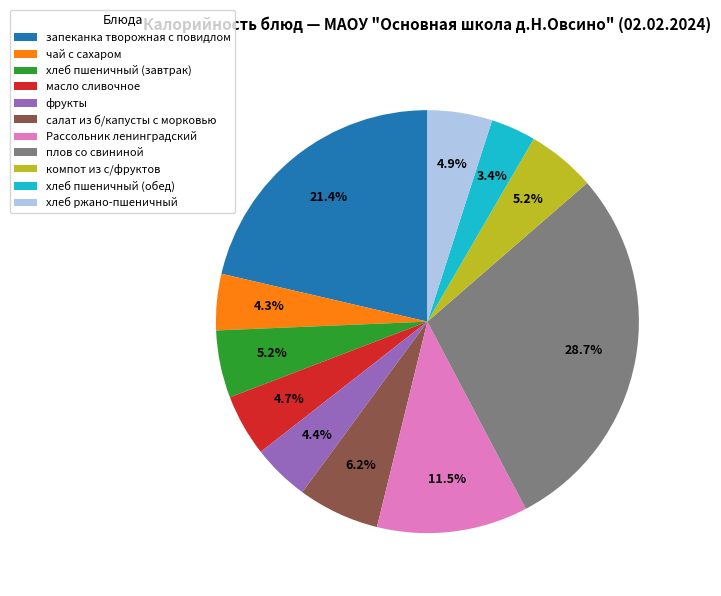

The Рассольник ленинградский slice represents 4% of the pie. True or false?

False